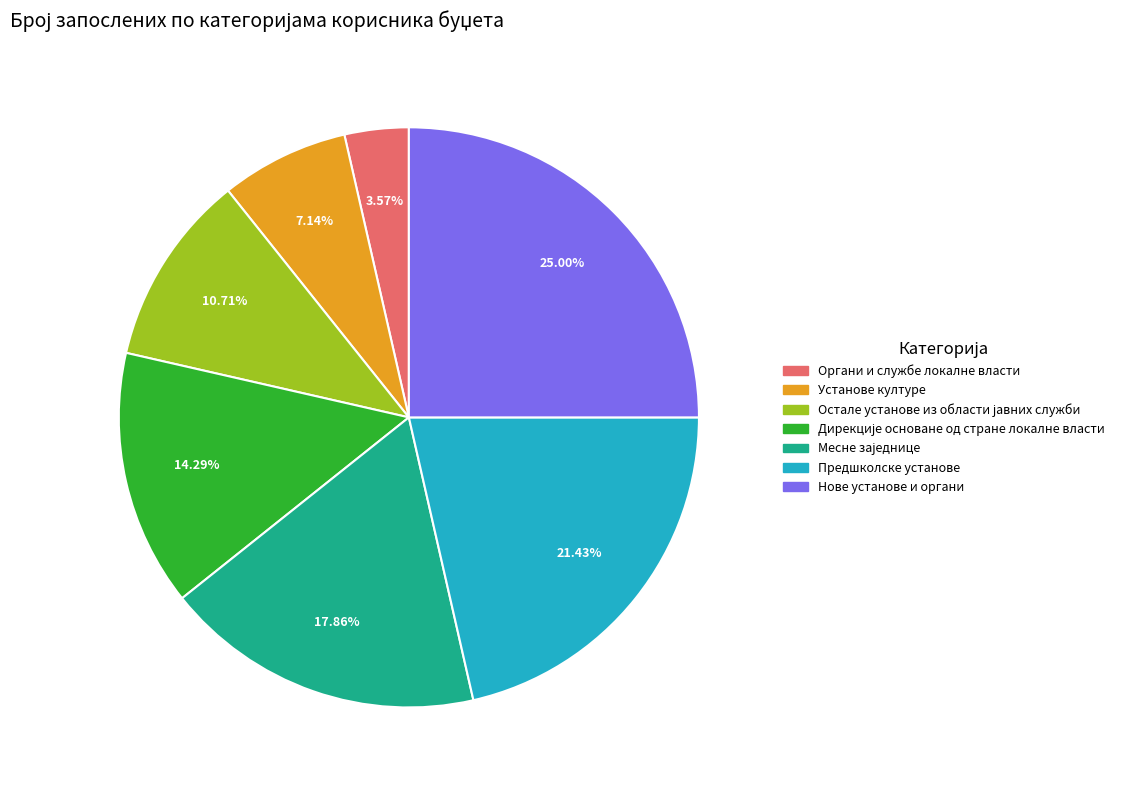

Approximately how many times larger is the value at Установе културе compared to Нове установе и органи?

0.3